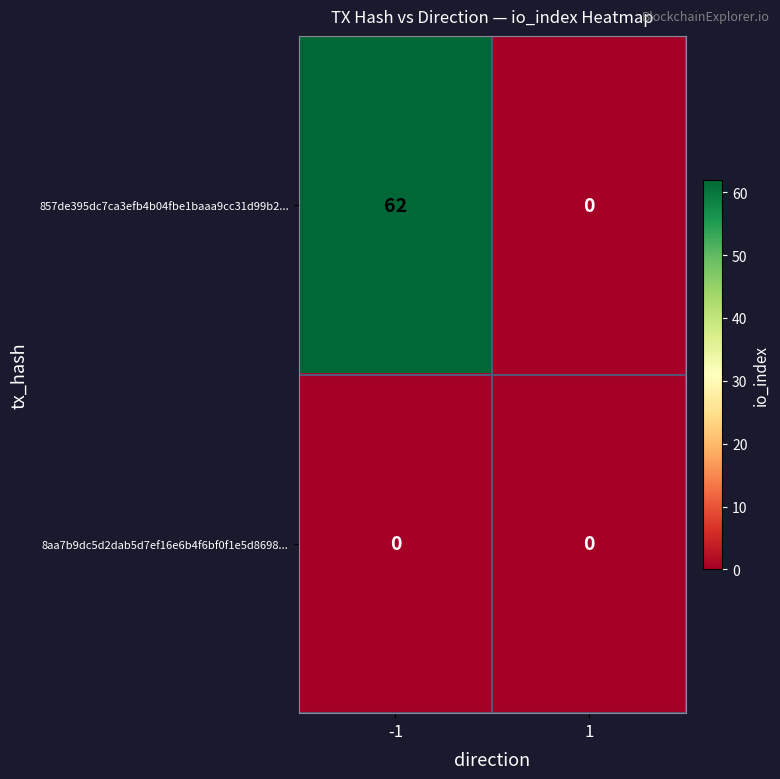

Which series has the largest total across all categories?

857de395dc7ca3efb4b04fbe1baaa9cc31d99b2...